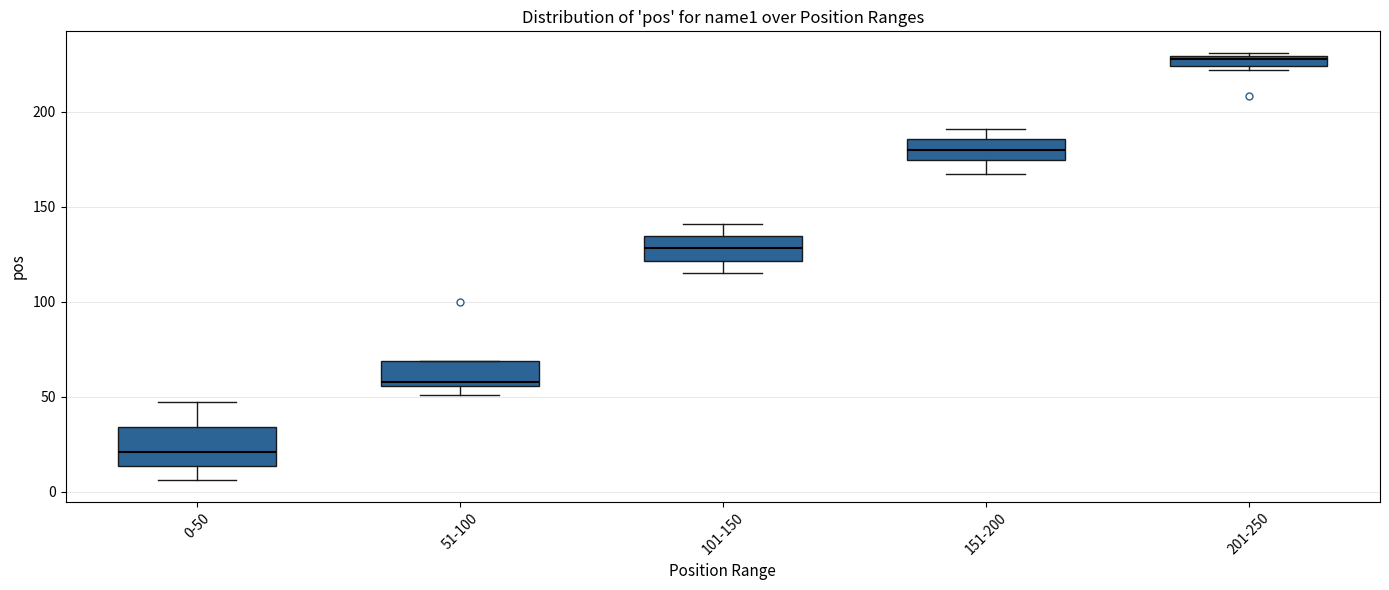

Where is the lower edge of the box for 0-50 on the y-axis? The values are not printed on the chart, so give them approximately, as read against the axis.

15